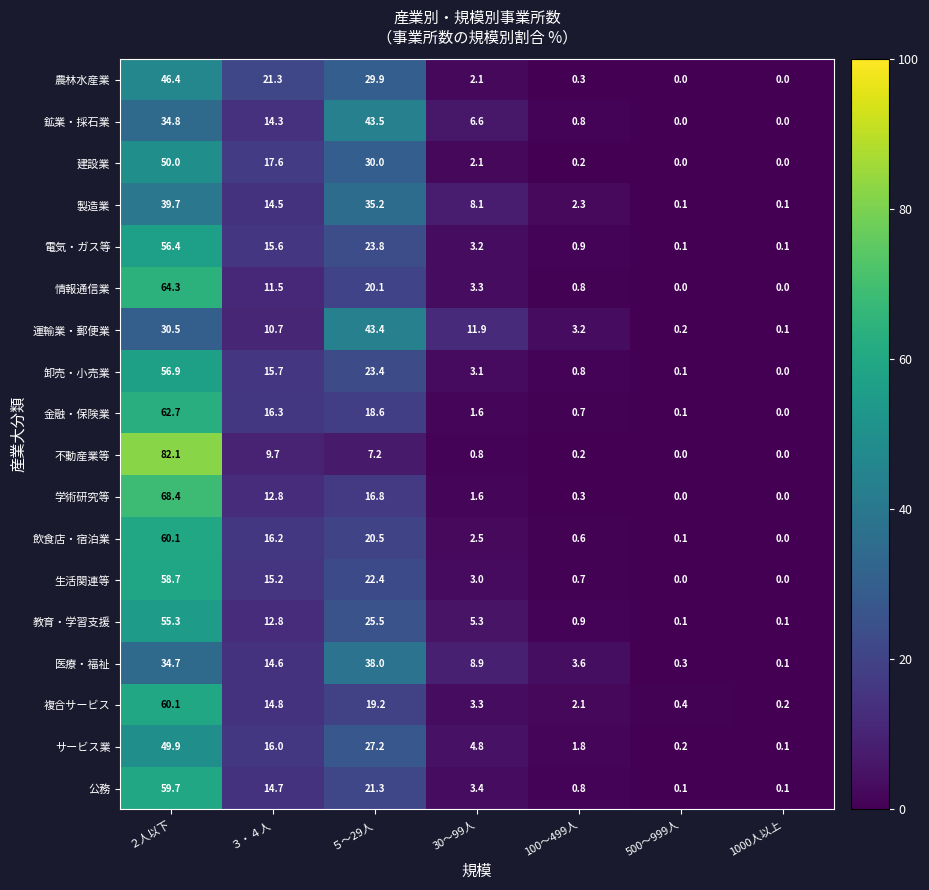

What is the maximum value for サービス業?

49.9